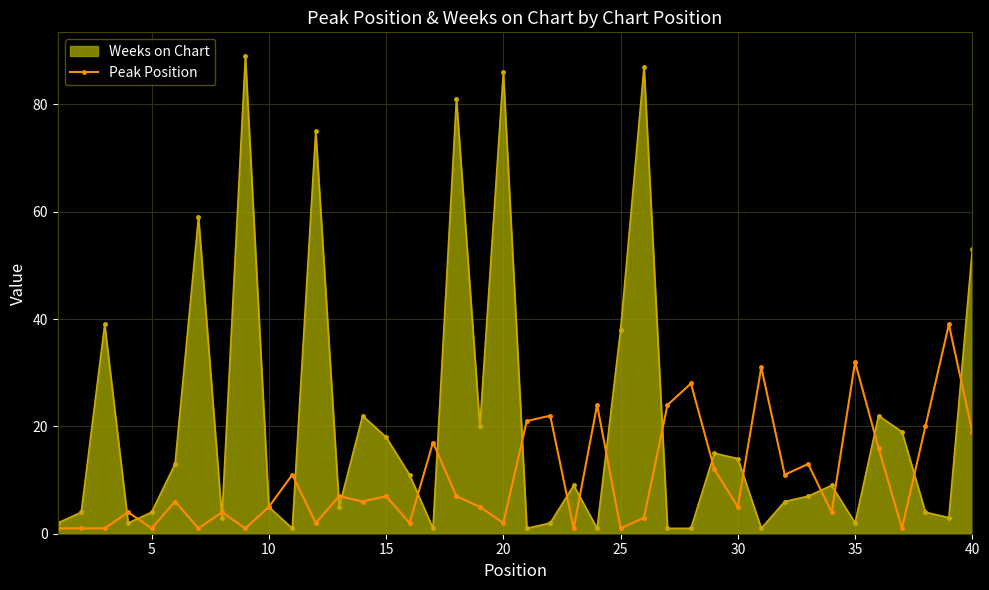

What is the highest value of the Weeks on Chart series?

89